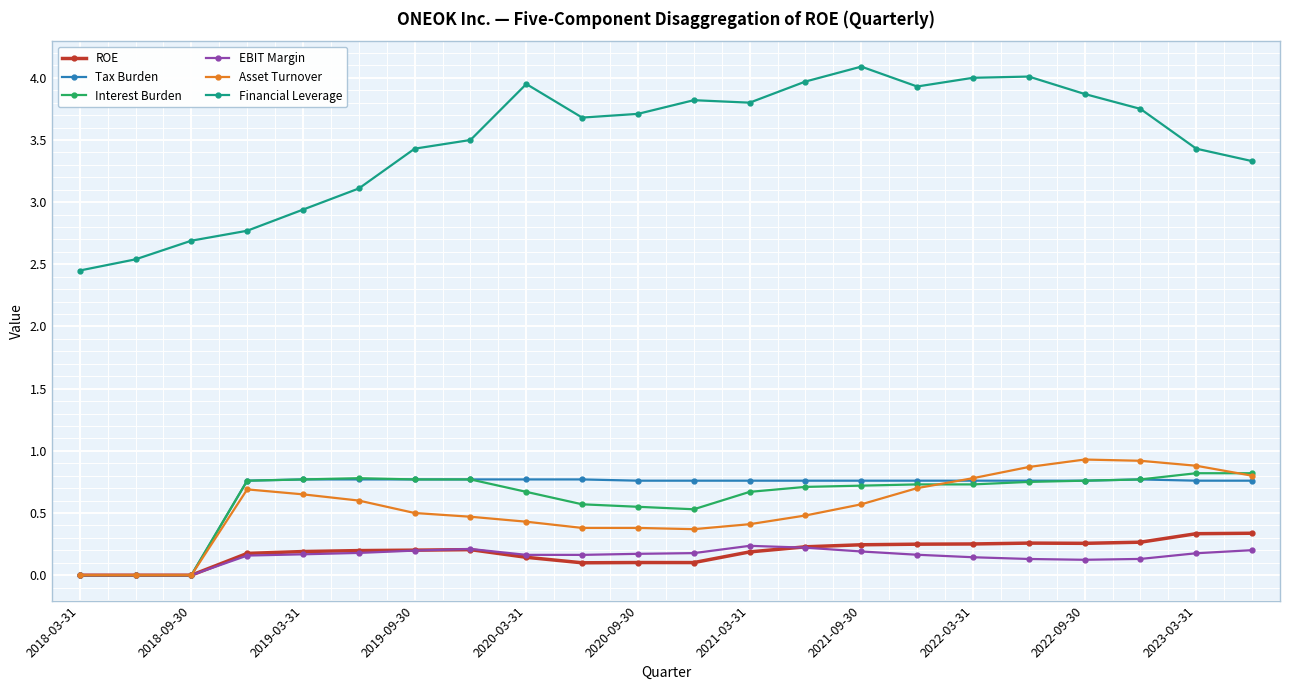

List the series in order of their peak value, lowest first.

EBIT Margin, ROE, Tax Burden, Interest Burden, Asset Turnover, Financial Leverage